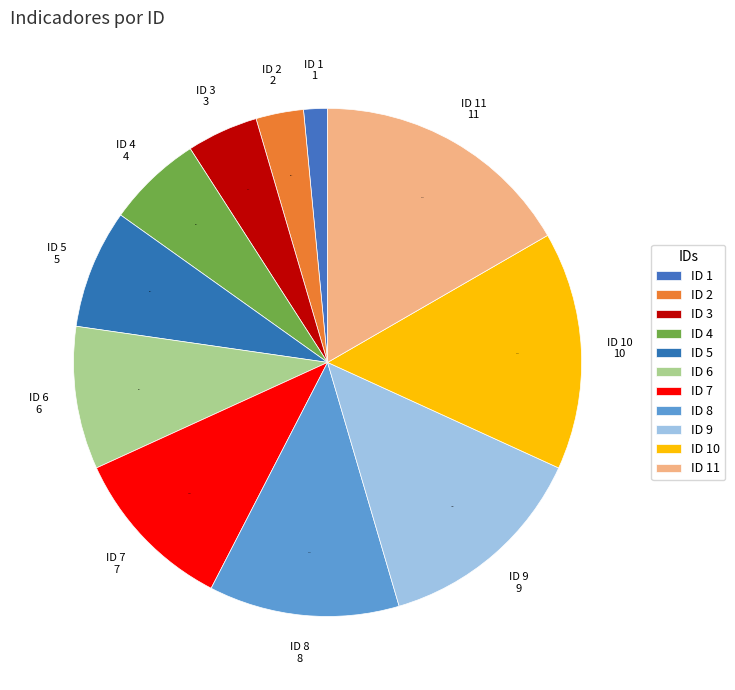

To the nearest percent, what is the difference between the largest and smallest slice percentages?

15%